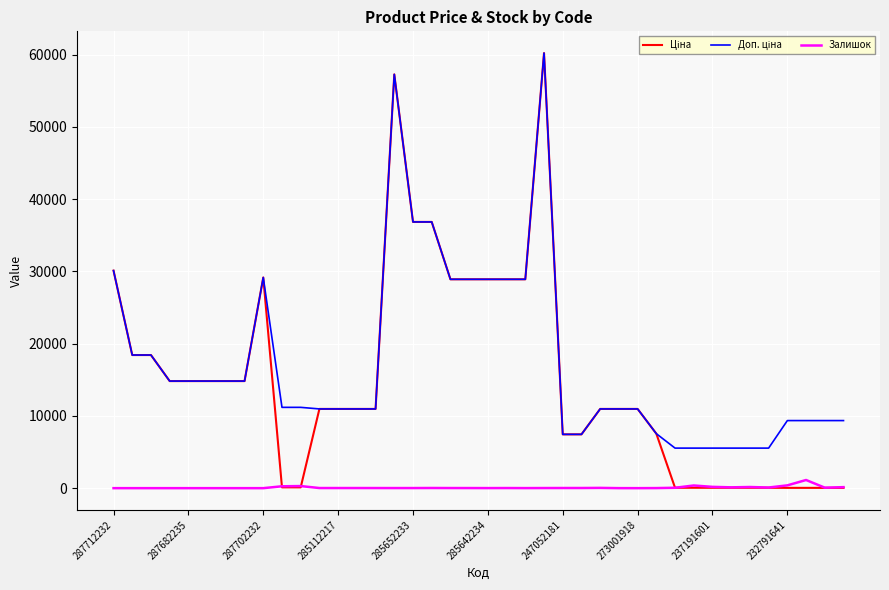

What is the greatest value displayed?

60205.6